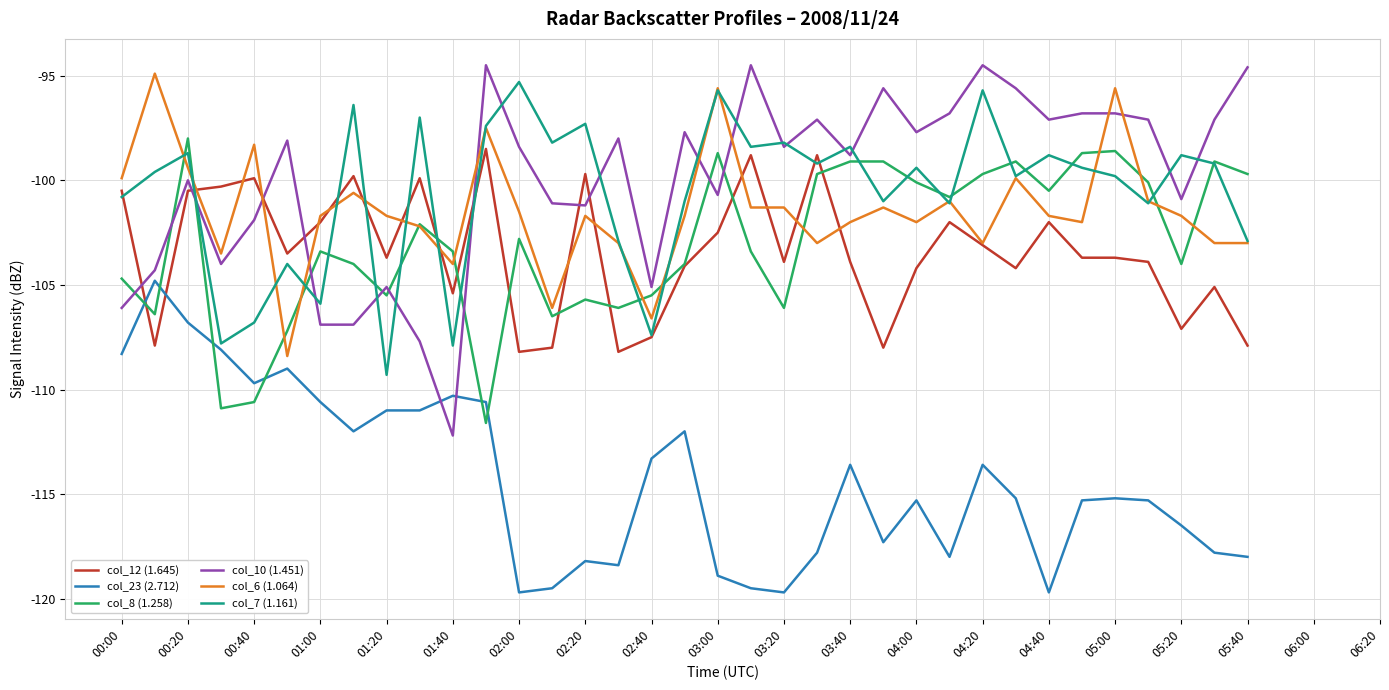

What is the greatest value displayed?

-94.5